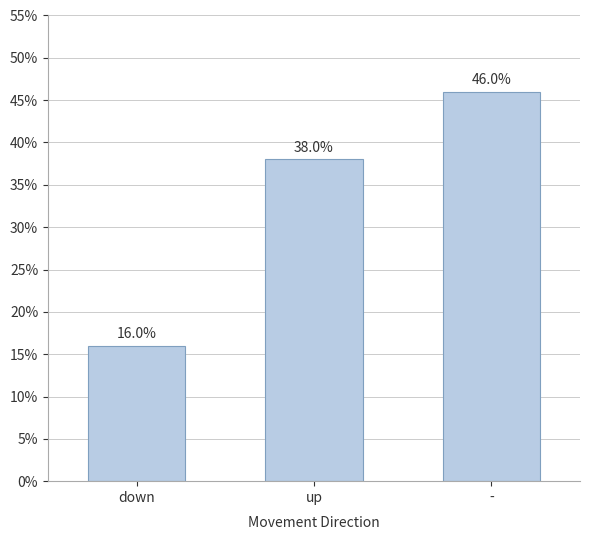

What is the difference between the maximum and minimum values?

30